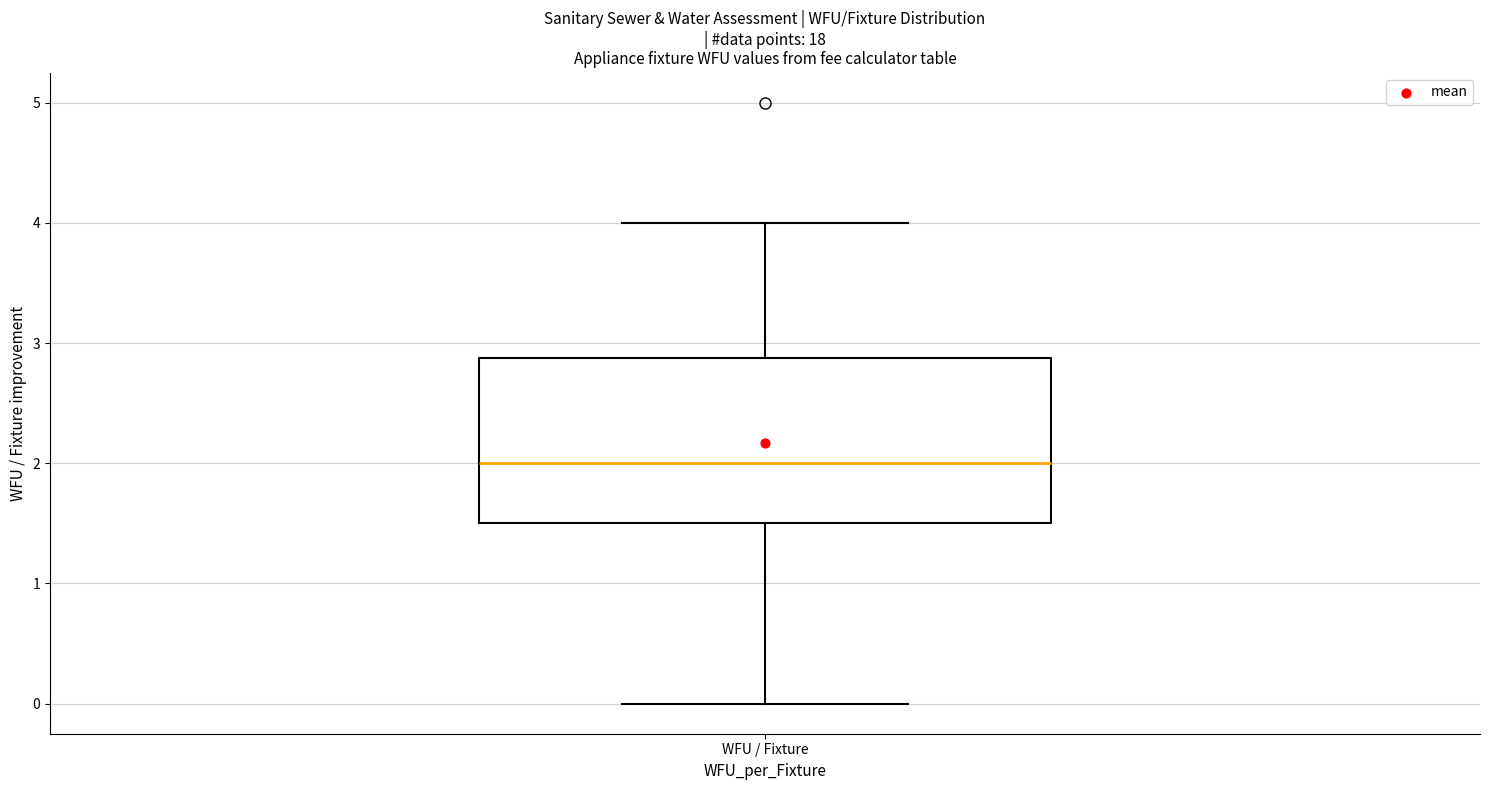

Read this box plot against the y-axis: the position of the median line, the range covered by the box, and the ends of both whiskers. The values are not printed on the chart, so give them approximately, as read against the axis.

median 2.0, box 1.5 to 2.9, whiskers 0.0 to 4.0